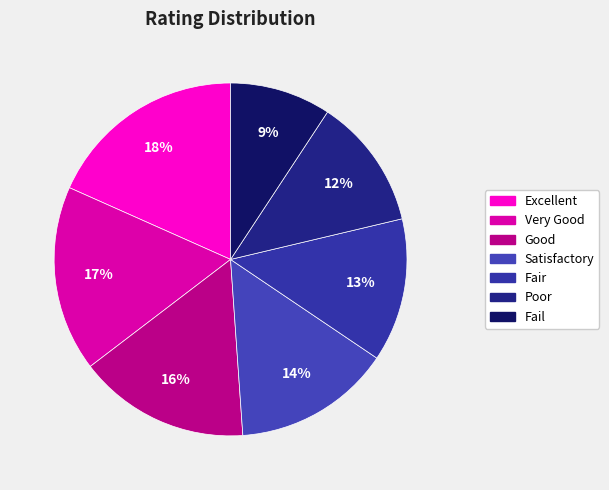

What is the ratio of the value at Fail to the value at Satisfactory?

0.6